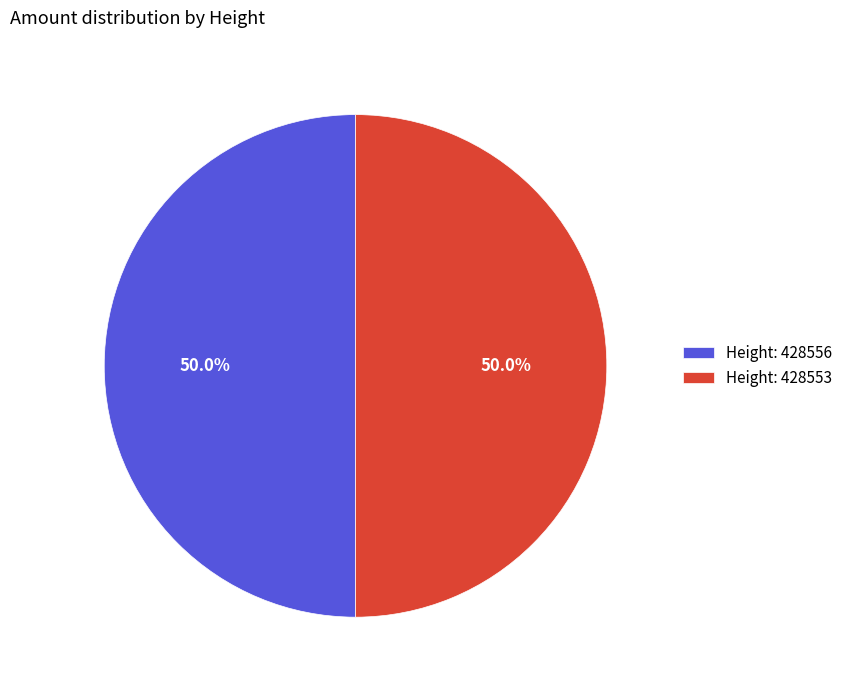

What percentage is NOT represented by Height: 428556?

50.0%